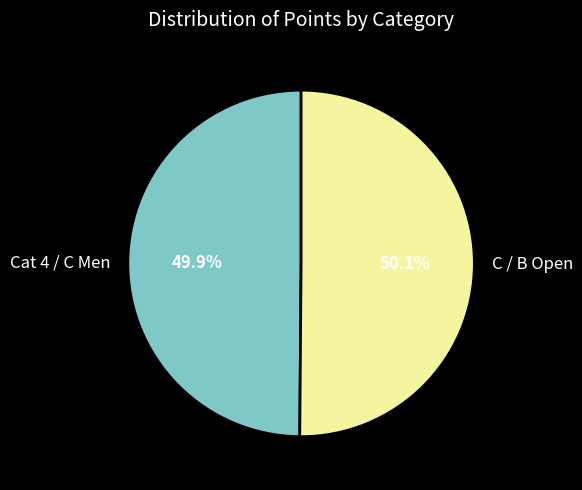

Approximately how many times larger is the value at Cat 4 / C Men compared to C / B Open?

1.0